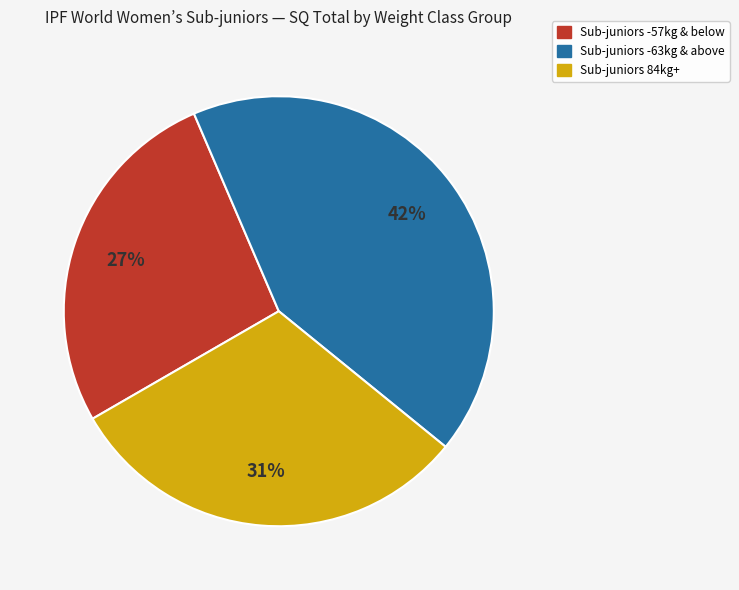

Does any single category account for the majority?

No